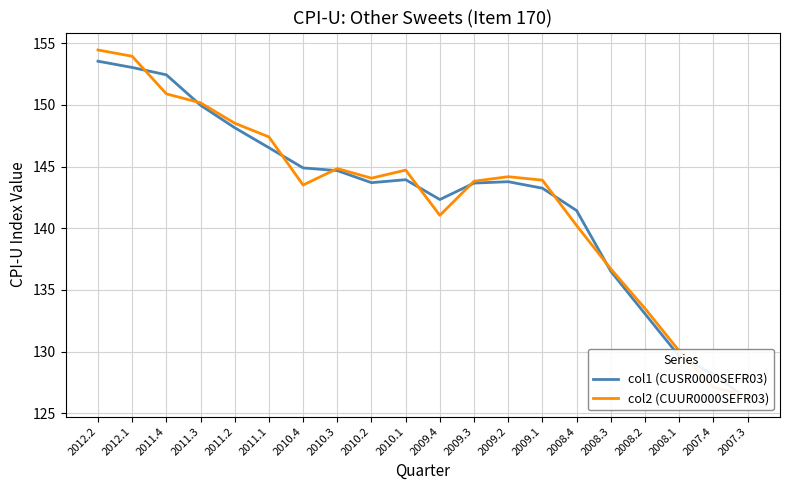

At 2012.1, list the series in order from smallest to largest.

col1 (CUSR0000SEFR03), col2 (CUUR0000SEFR03)